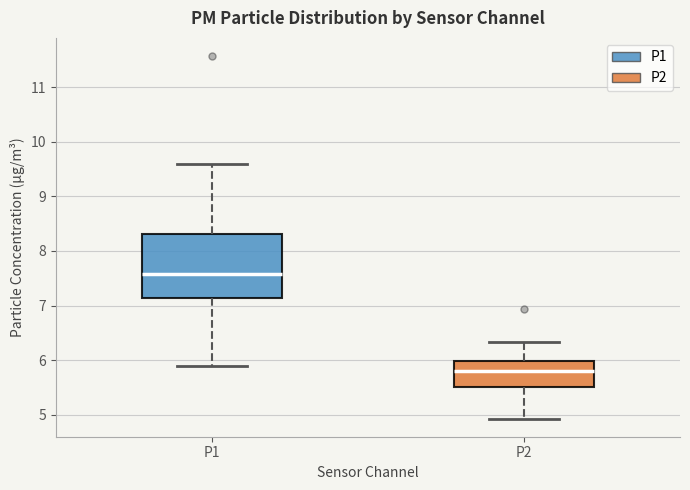

Which box is the tallest, from its lower edge to its upper edge?

P1